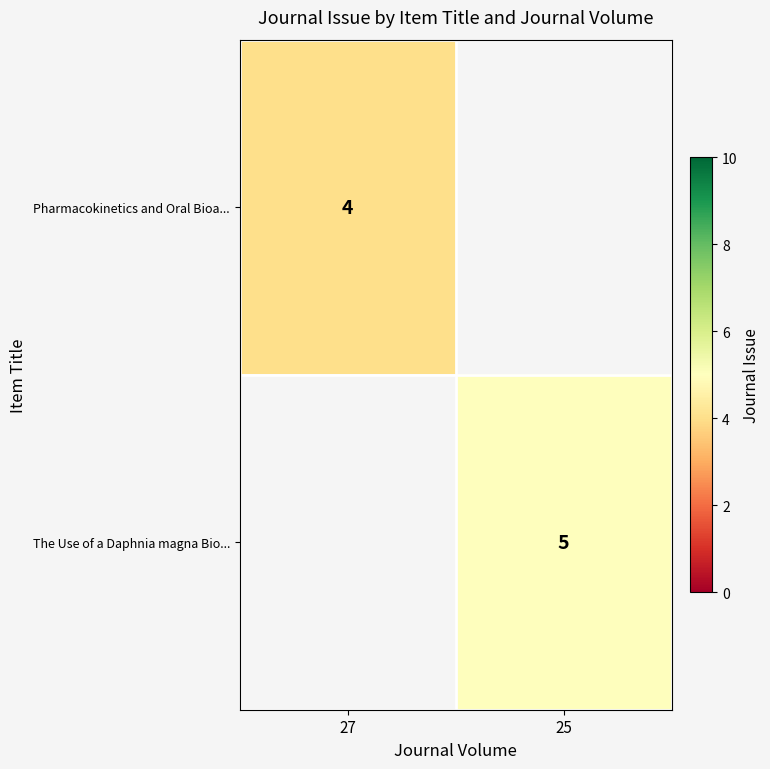

True or false: Pharmacokinetics and Oral Bioa... has a value of 4 at 27.

True